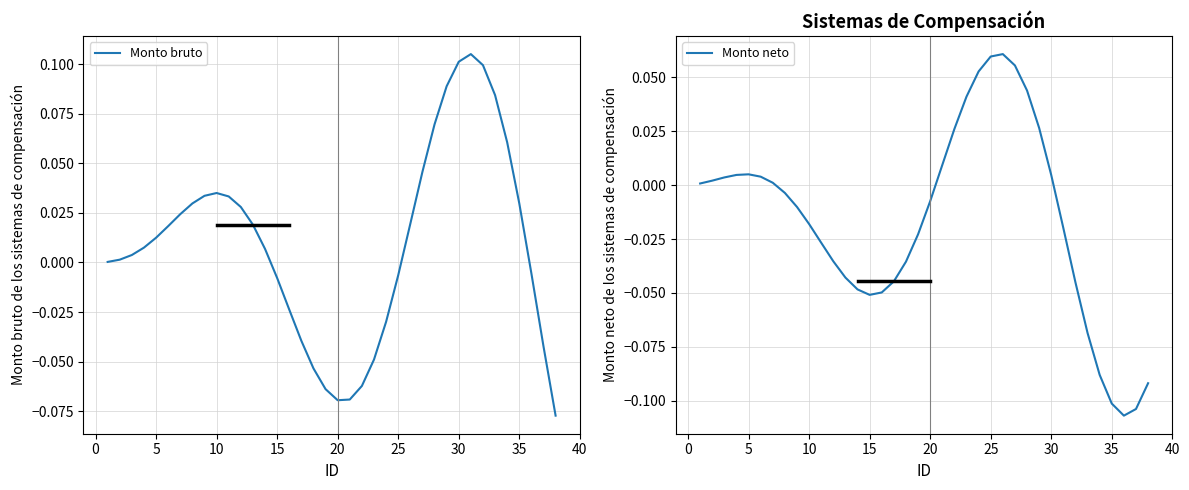

What is the maximum value for Monto bruto?

0.1